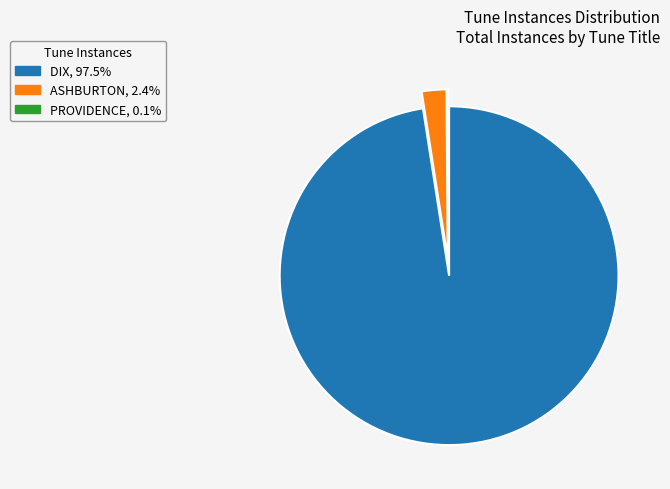

What is the largest slice in the pie chart?

DIX